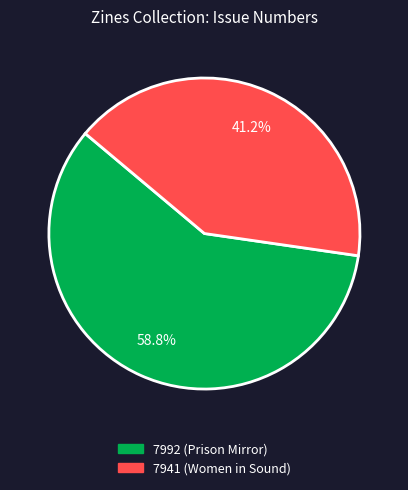

How many slices are in this pie chart?

2